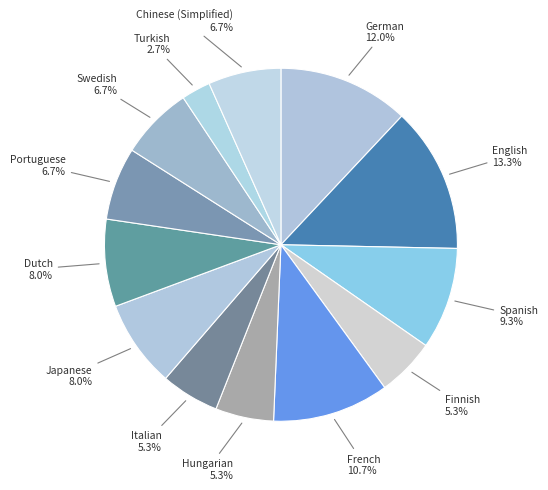

Which category has the biggest portion of the pie?

English